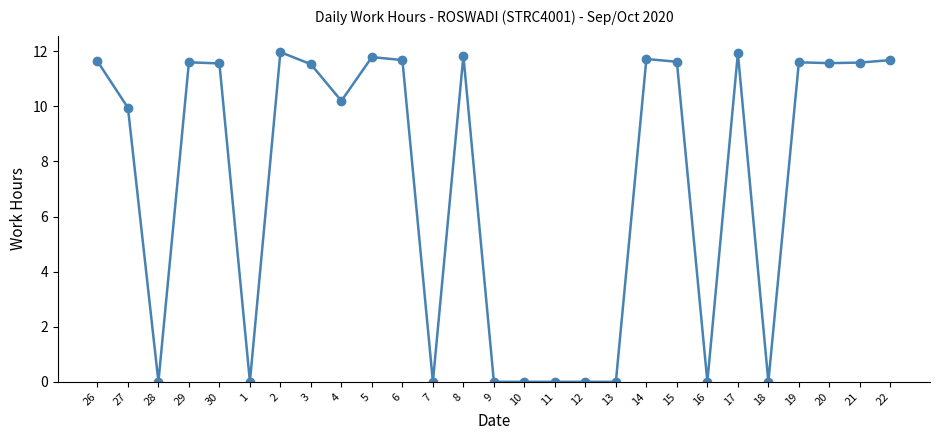

What is the greatest value displayed?

12.0